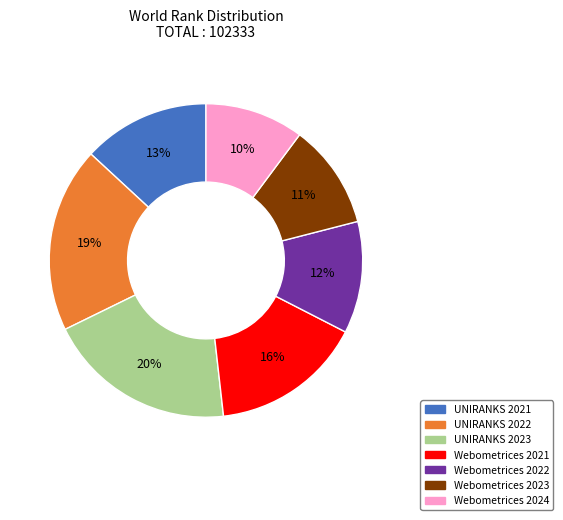

What is the smallest slice in the pie chart?

Webometrices 2024